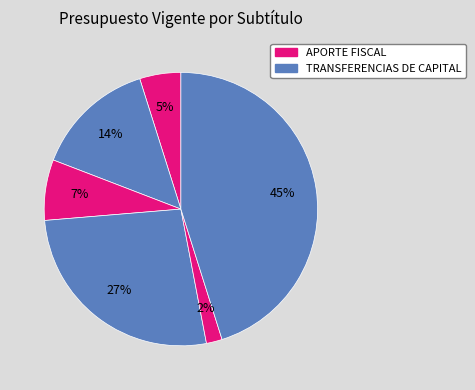

How many slices are in this pie chart?

6